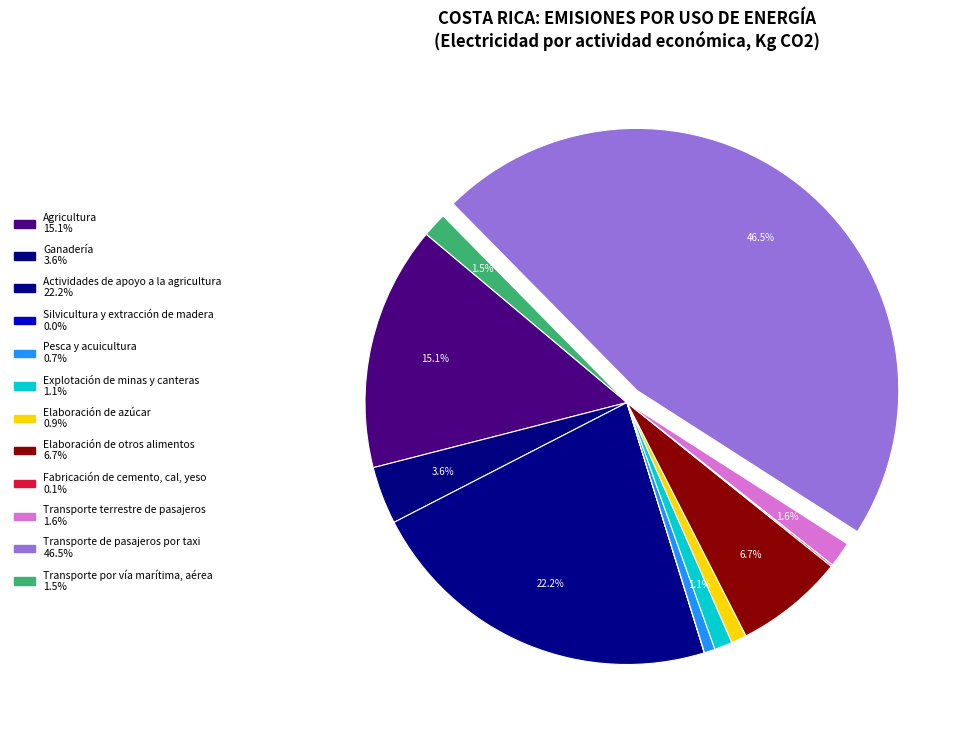

Rank the categories by value from lowest to highest.

Silvicultura y extracción de madera, Fabricación de cemento, cal, yeso, Pesca y acuicultura, Elaboración de azúcar, Explotación de minas y canteras, Transporte por vía marítima, aérea, Transporte terrestre de pasajeros, Ganadería, Elaboración de otros alimentos, Agricultura, Actividades de apoyo a la agricultura, Transporte de pasajeros por taxi